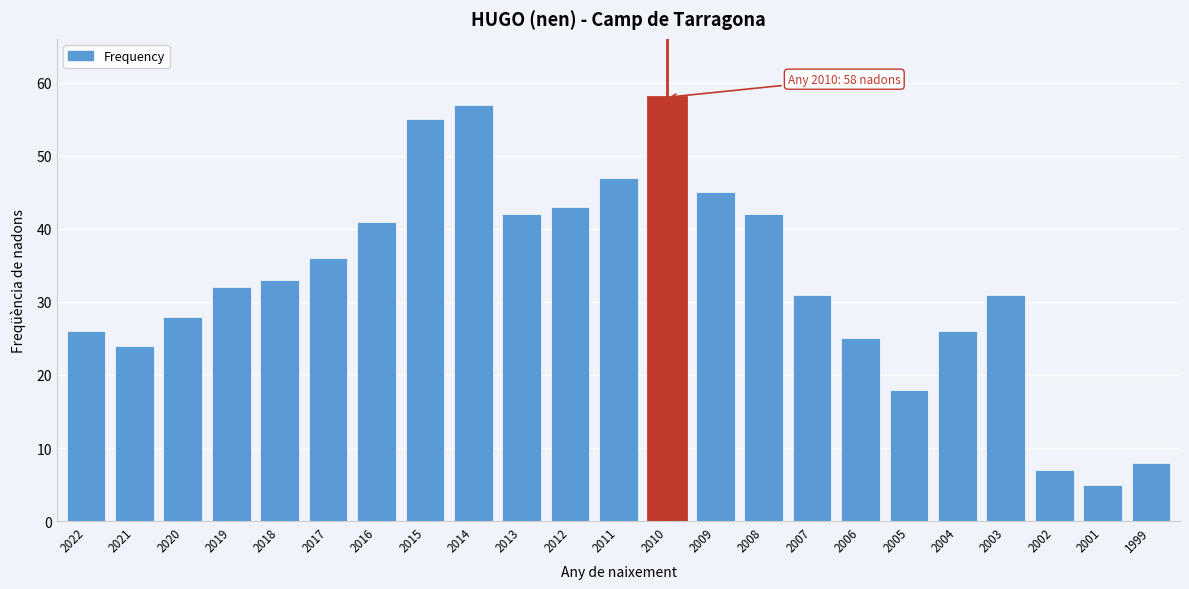

Reading left to right, list all the values displayed in this chart.

26	24	28	32	33	36	41	55	57	42	43	47	58	45	42	31	25	18	26	31	7	5	8